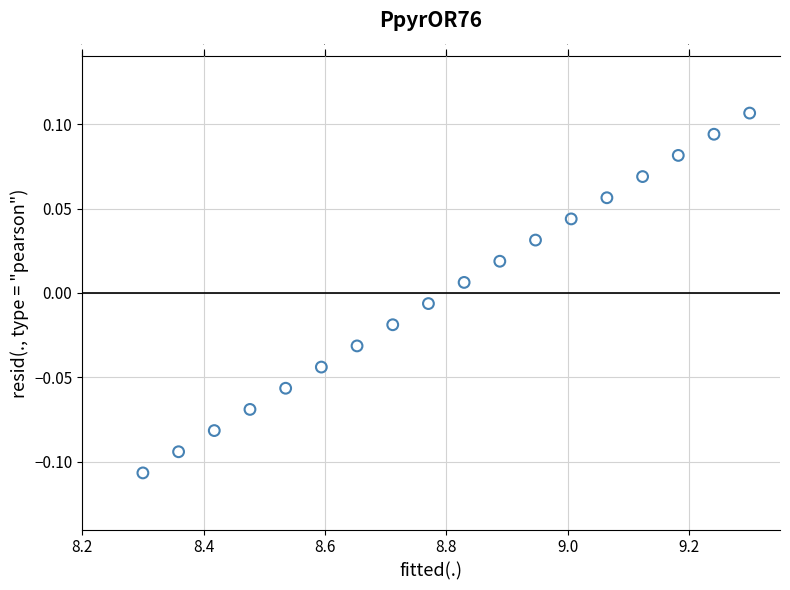

What is the range of X values (max minus min)?

1.0